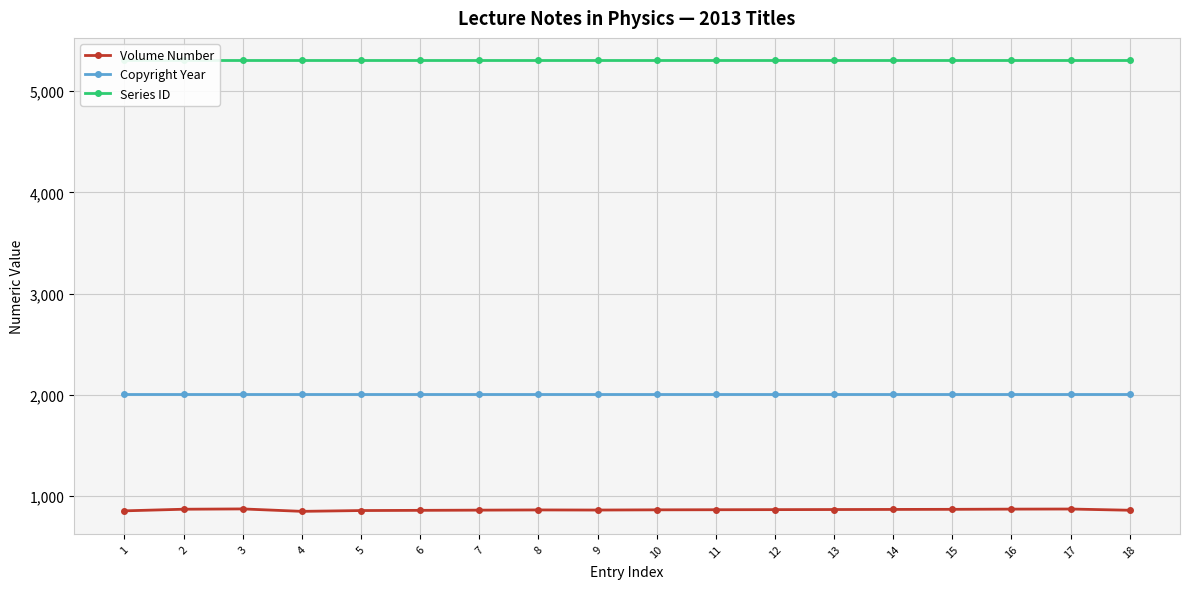

At how many categories does at least one series exceed 4723?

18